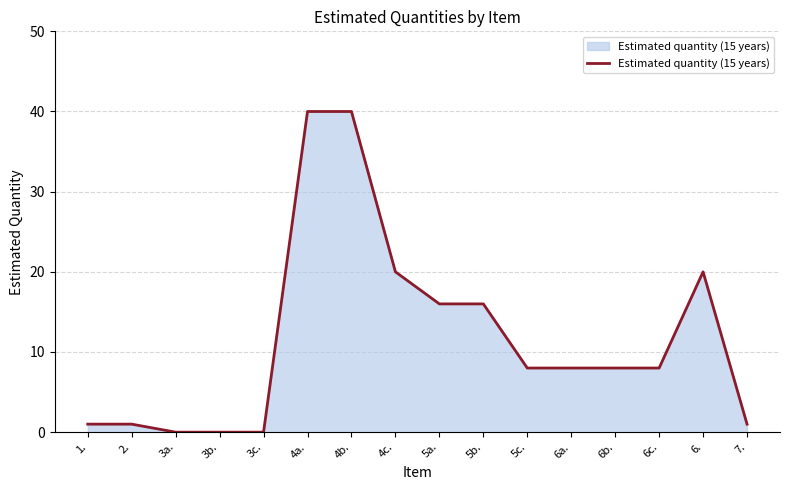

The chart shows a value of 16 at 5b.. True or false?

True